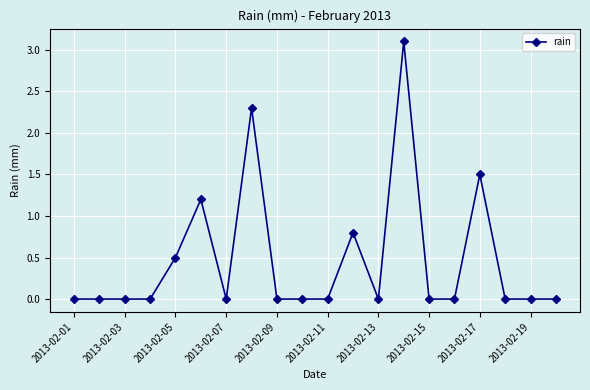

True or false: the data has more than 0 interior local peaks.

True